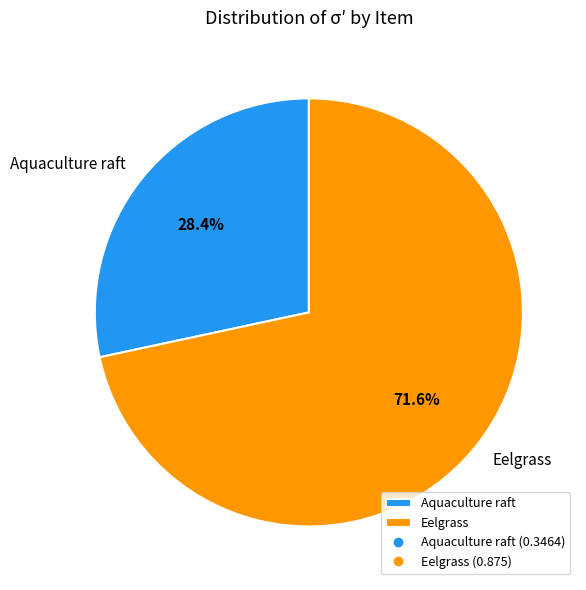

The Eelgrass slice represents 85% of the pie. True or false?

False